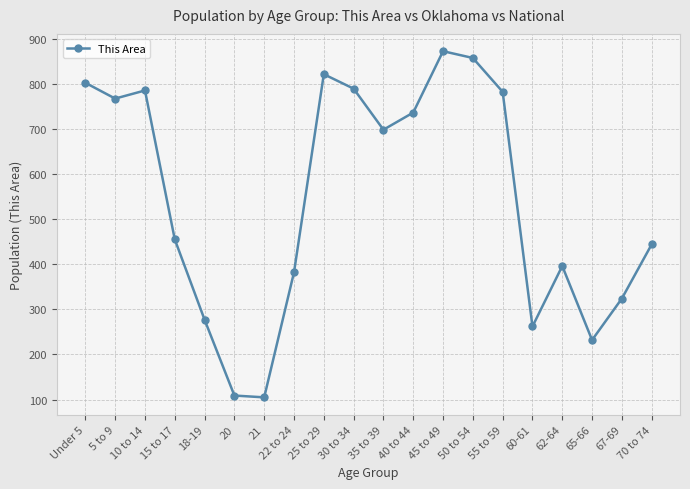

How many points are lower than both their immediate neighbors (excluding endpoints)?

5